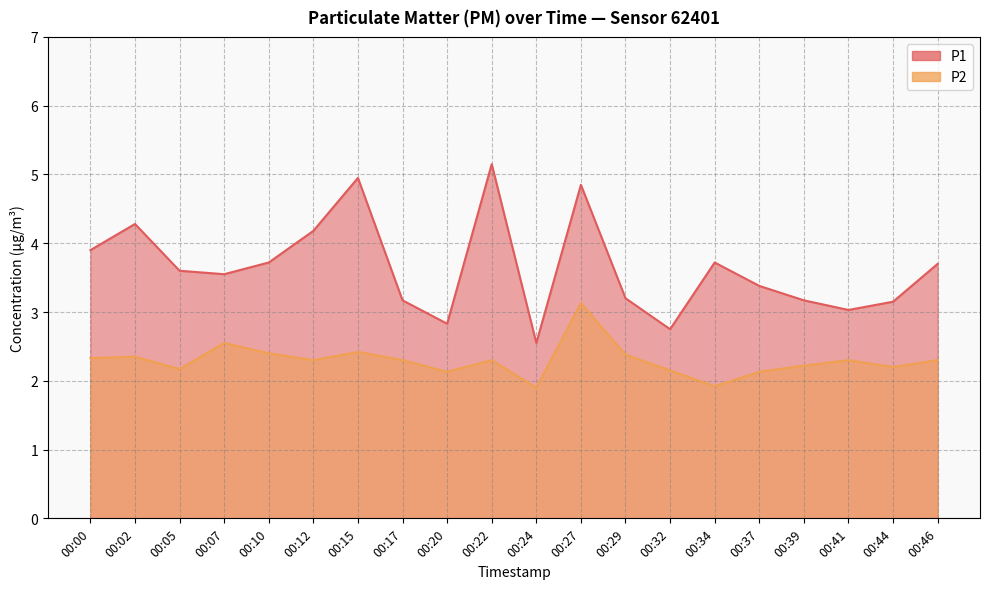

Reading left to right, list all the values displayed in this chart.

P1: 00:00=3.9	00:02=4.3	00:05=3.6	00:07=3.5	00:10=3.7	00:12=4.2	00:15=5.0	00:17=3.2	00:20=2.8	00:22=5.2	00:24=2.5	00:27=4.8	00:29=3.2	00:32=2.8	00:34=3.7	00:37=3.4	00:39=3.2	00:41=3.0	00:44=3.1	00:46=3.7
P2: 00:00=2.3	00:02=2.4	00:05=2.2	00:07=2.5	00:10=2.4	00:12=2.3	00:15=2.4	00:17=2.3	00:20=2.1	00:22=2.3	00:24=1.9	00:27=3.1	00:29=2.4	00:32=2.1	00:34=1.9	00:37=2.1	00:39=2.2	00:41=2.3	00:44=2.2	00:46=2.3